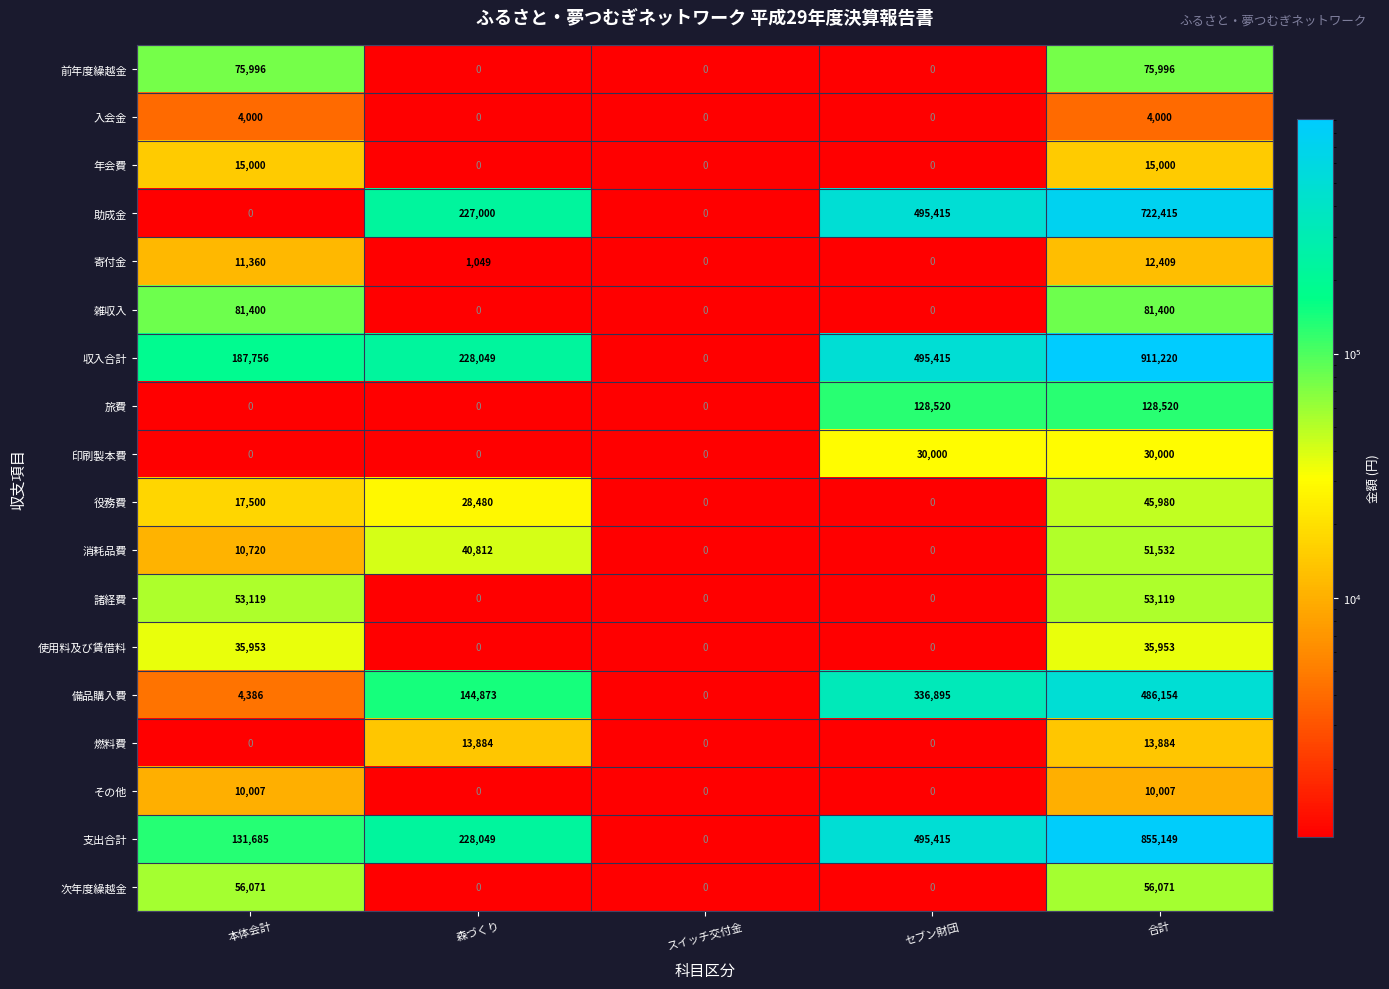

Which series has the largest range (max minus min)?

収入合計